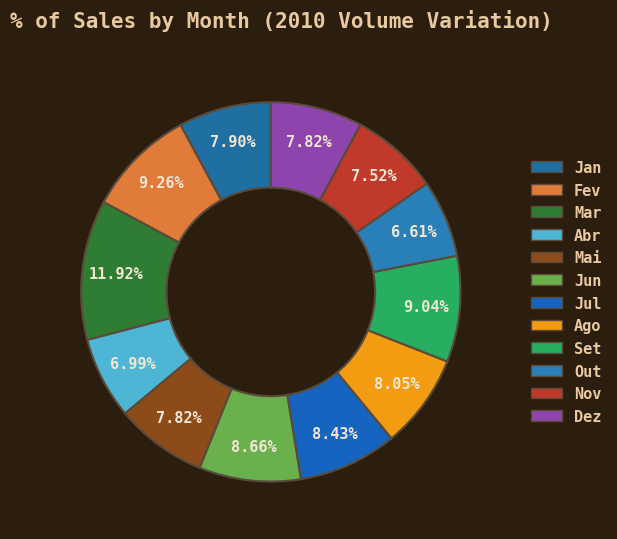

What percentage do Abr and Ago together represent?

15.0%